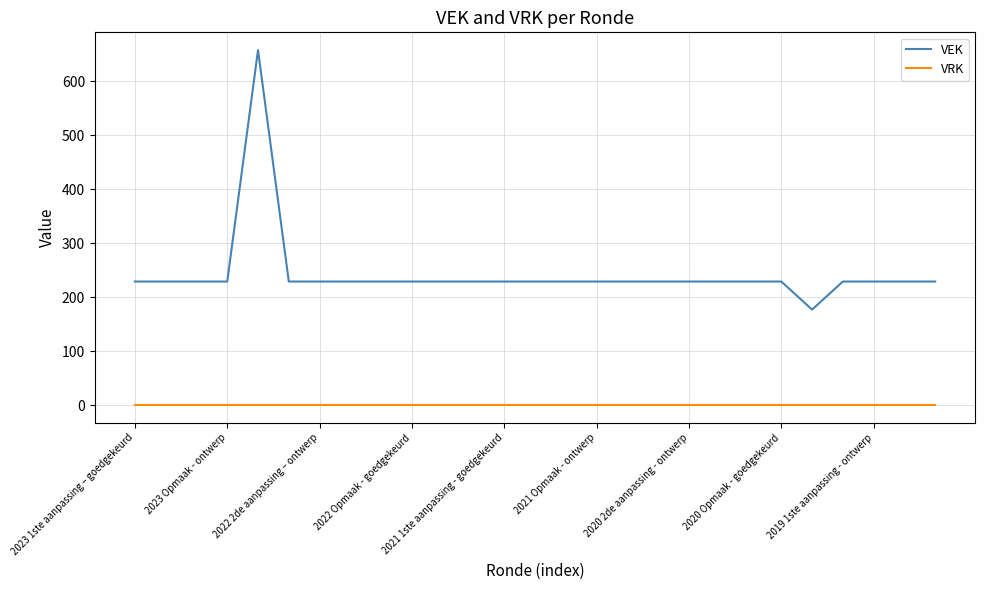

Which series has the largest total across all categories?

VEK